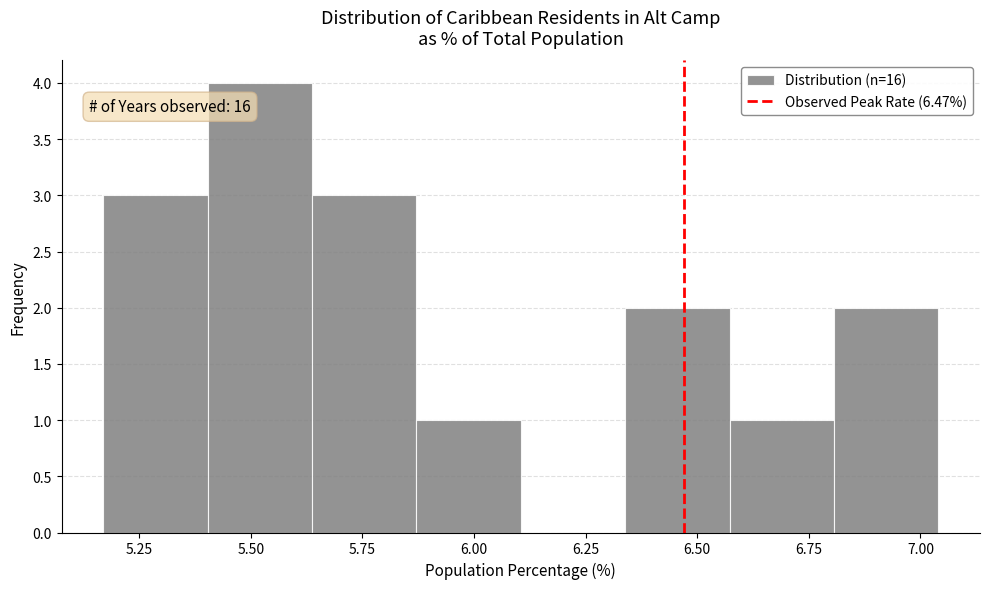

Over which range of the x-axis is the bar tallest?

5.40 to 5.65